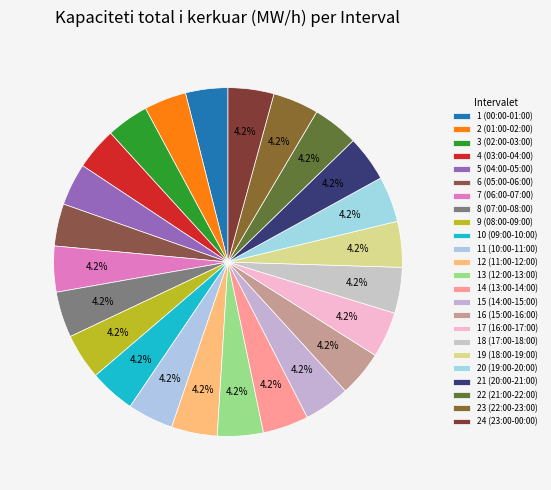

How many segments does this pie chart have?

24